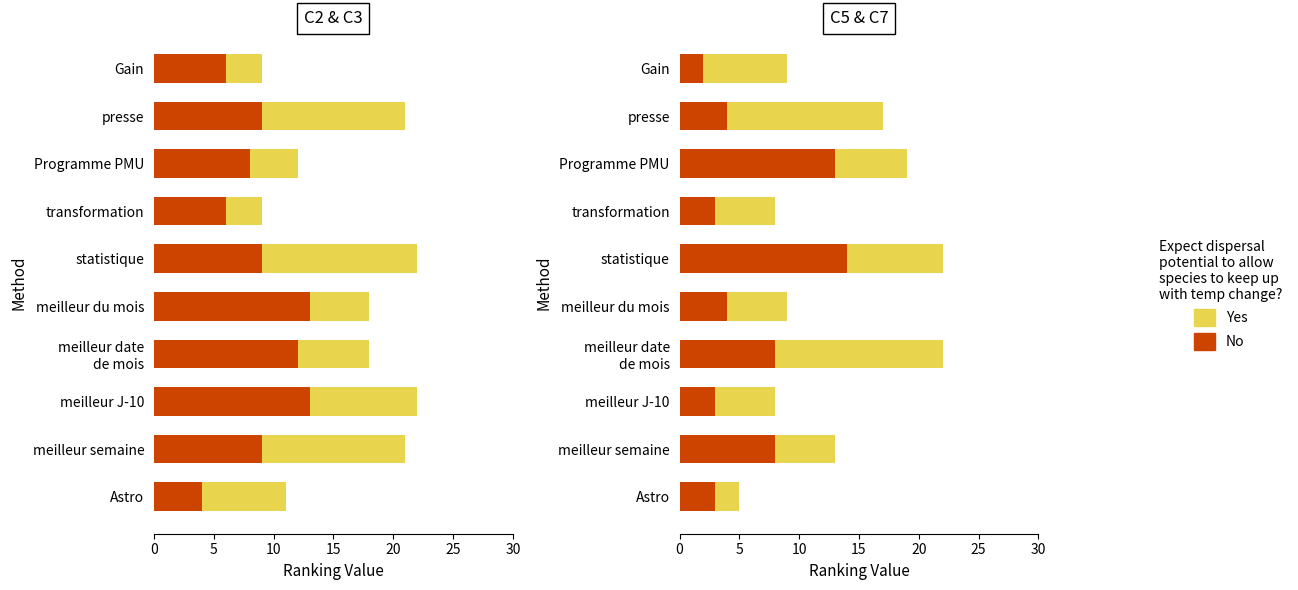

What is the value of the Yes bar at the 3rd from the left?

5